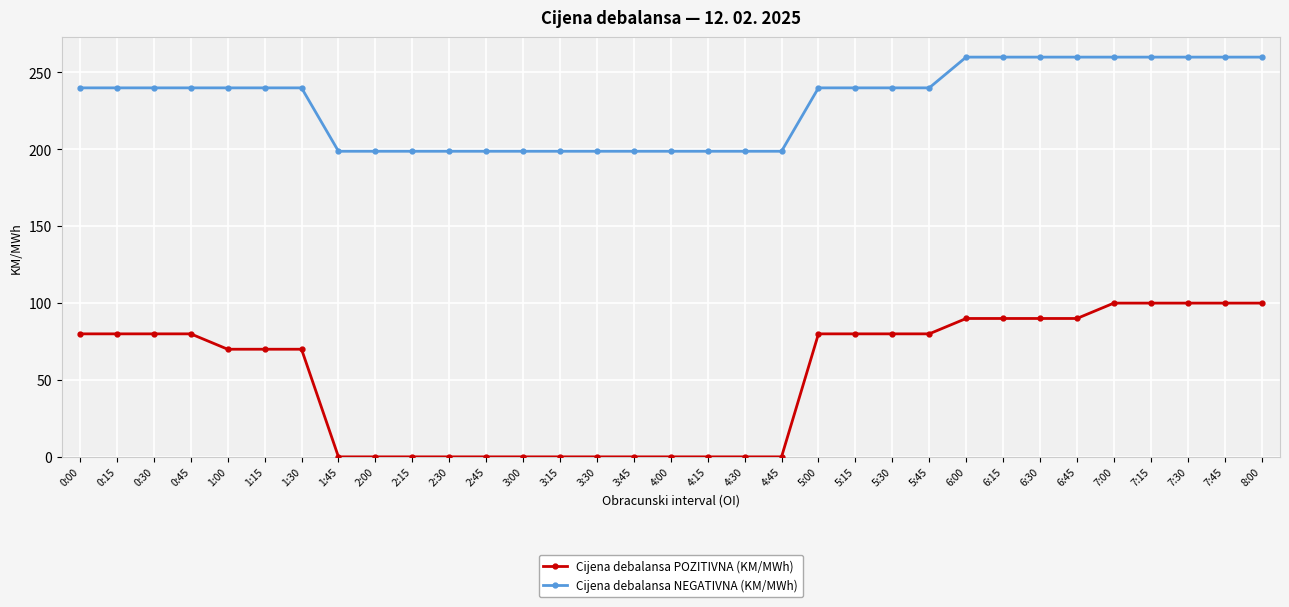

What is the maximum value shown in the chart?

260.0